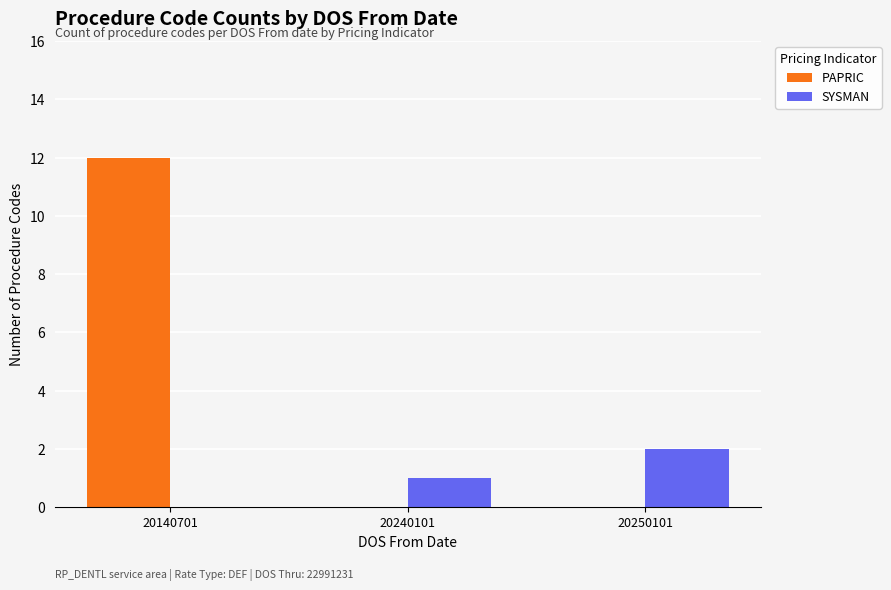

Reading right to left, list all the values displayed in this chart.

PAPRIC: 0	0	12
SYSMAN: 2	1	0